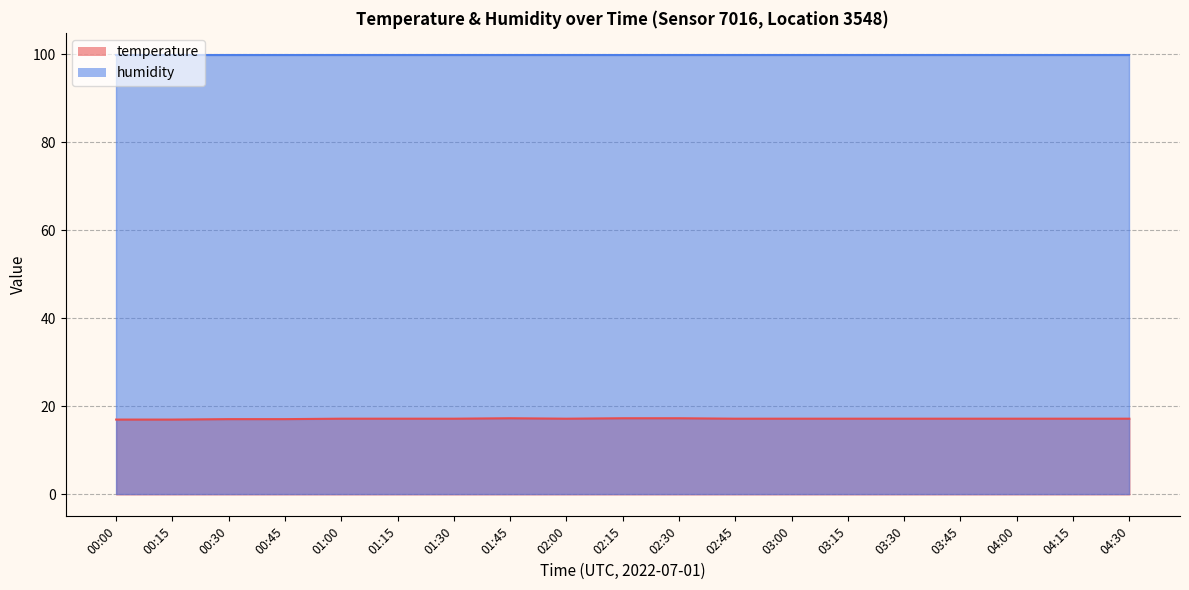

Rank the categories by value from lowest to highest.

00:00, 00:15, 00:30, 00:45, 01:00, 01:15, 01:30, 02:00, 02:45, 03:00, 03:15, 03:30, 03:45, 04:00, 04:15, 04:30, 01:45, 02:15, 02:30